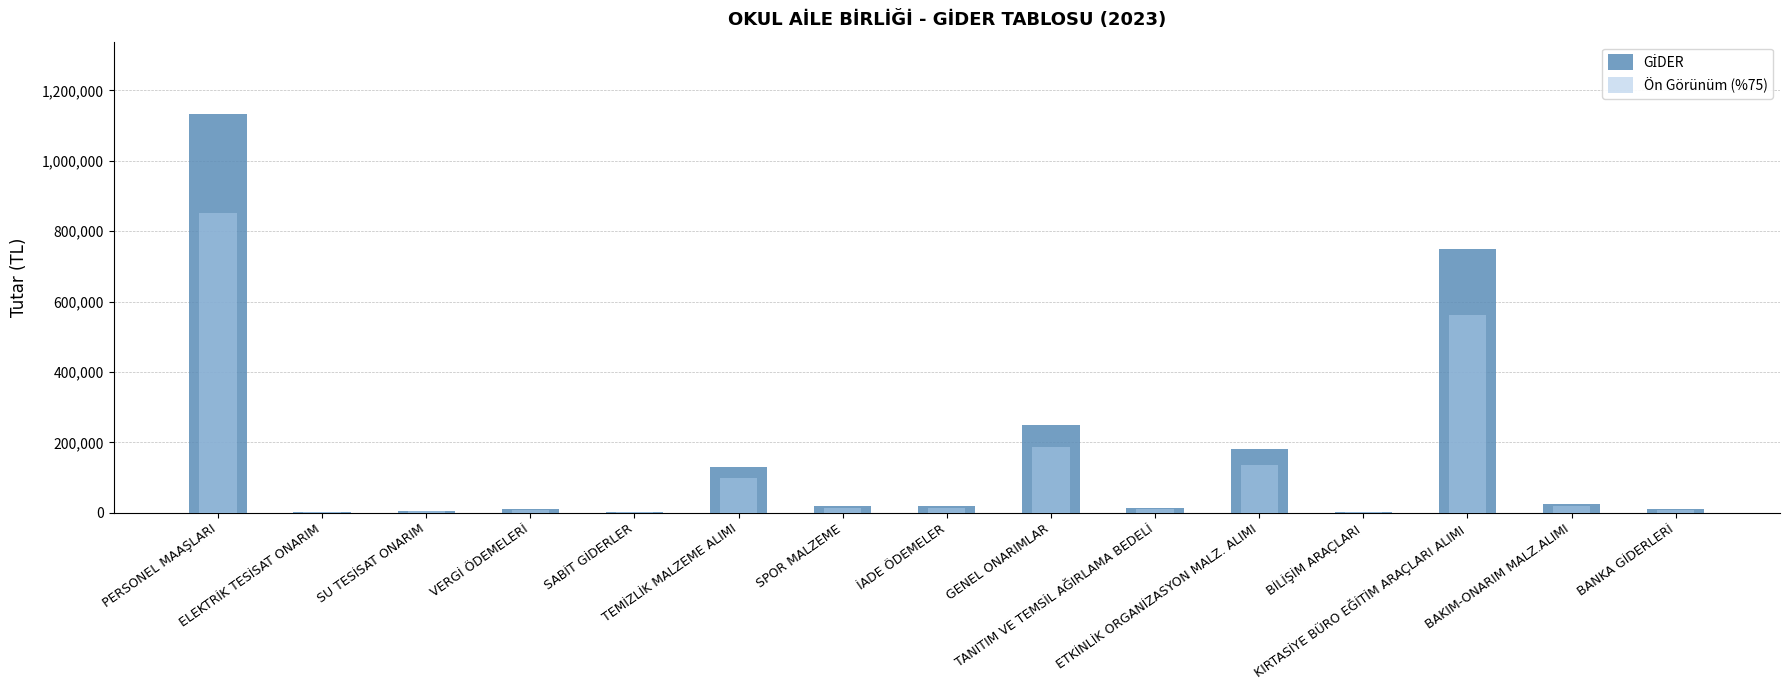

Which series has the widest spread of values?

GİDER